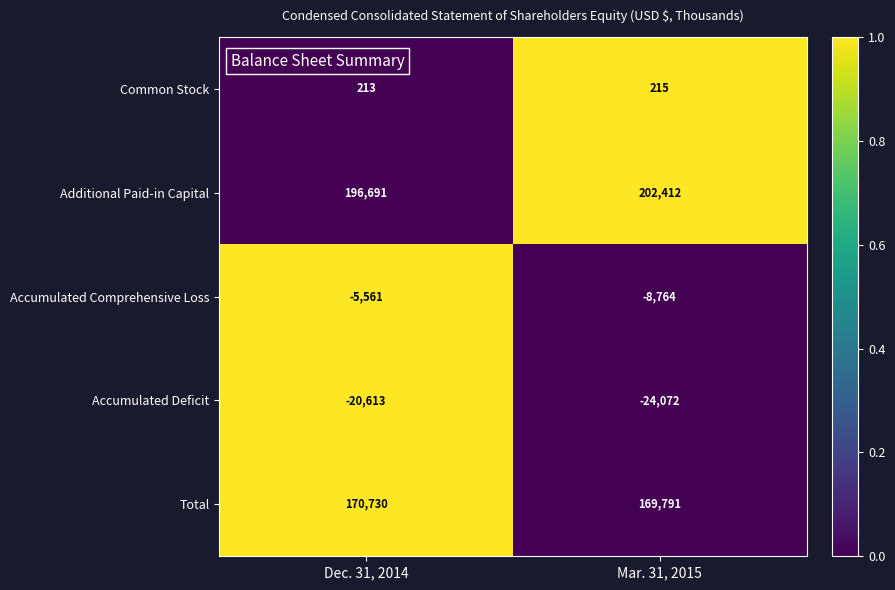

What is the difference between the Total values at Mar. 31, 2015 and Dec. 31, 2014?

939